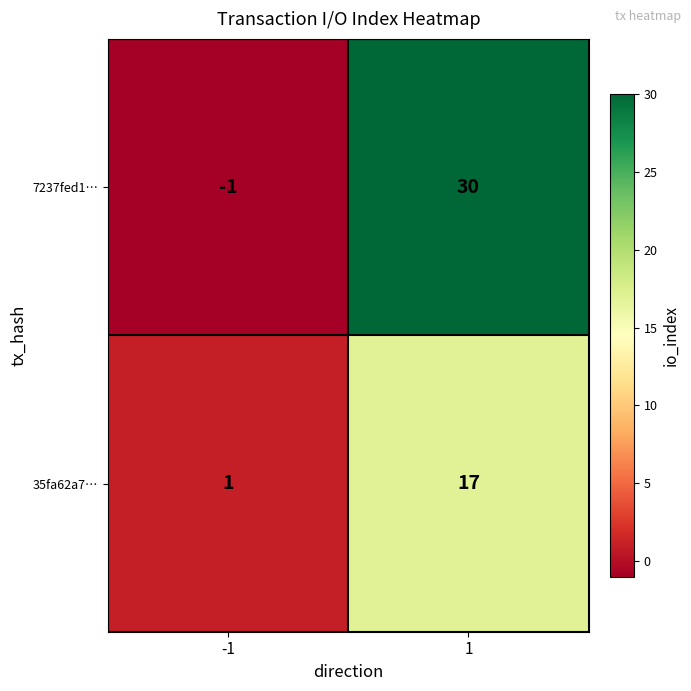

At how many categories does at least one series exceed 21?

1